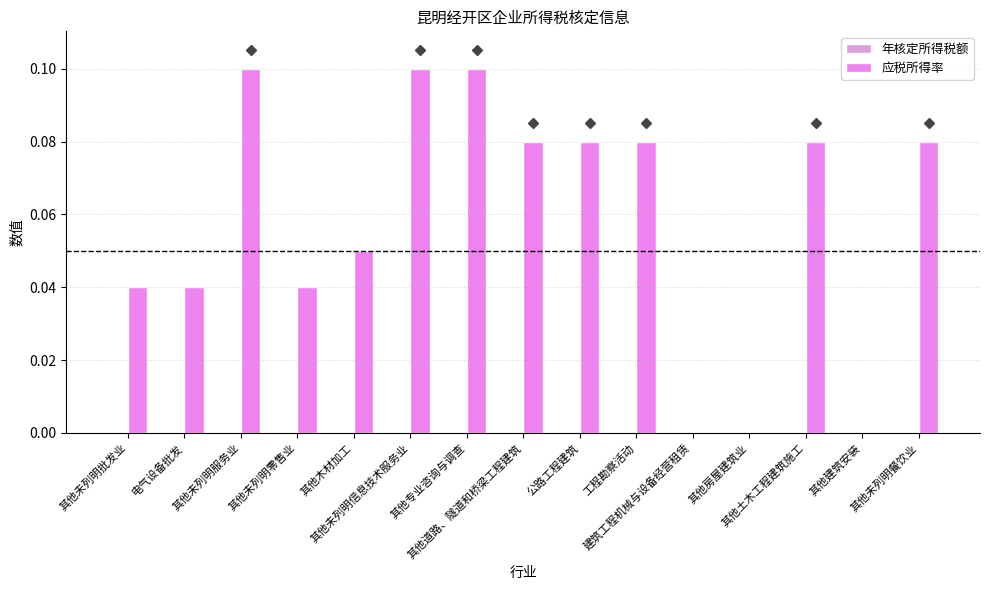

Count the number of categories in the chart.

15